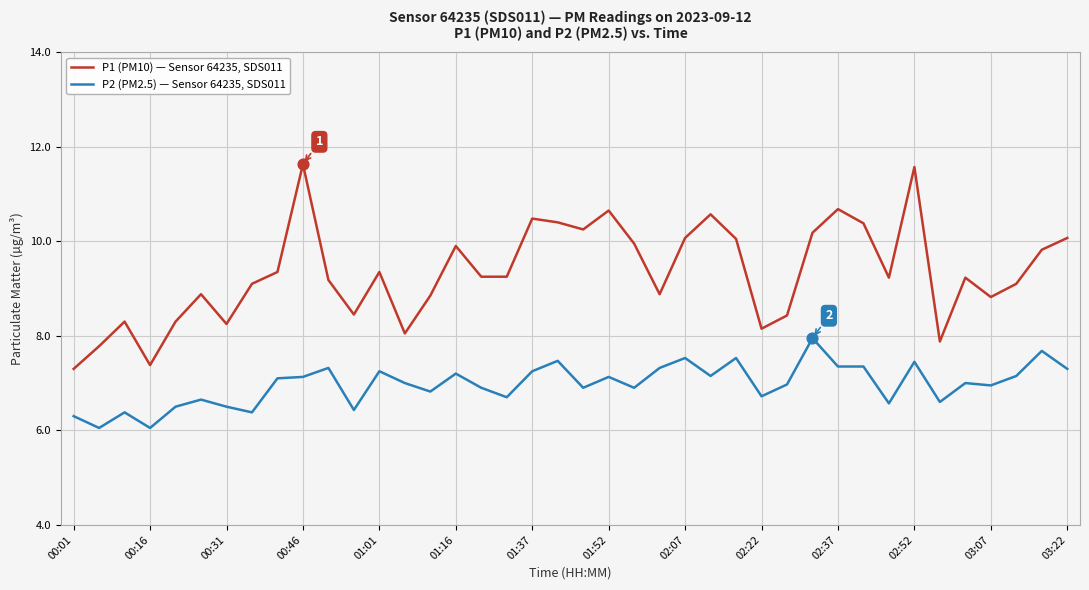

What is the maximum value shown in the chart?

11.6